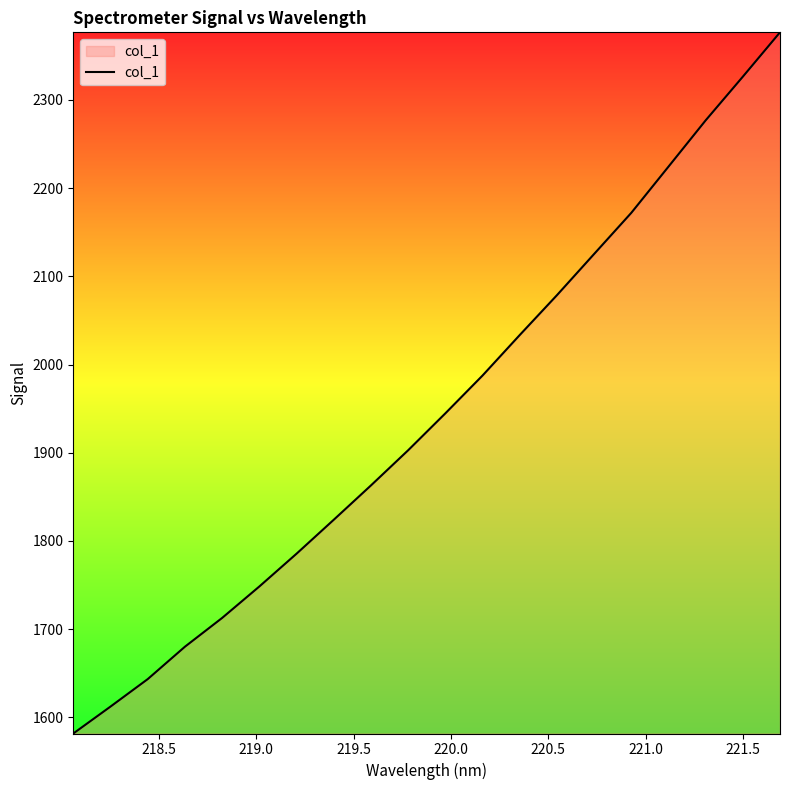

What is the greatest value displayed?

2376.7